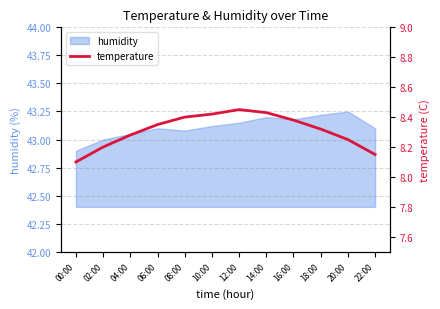

What is the value of the 6th point from the left?

8.4